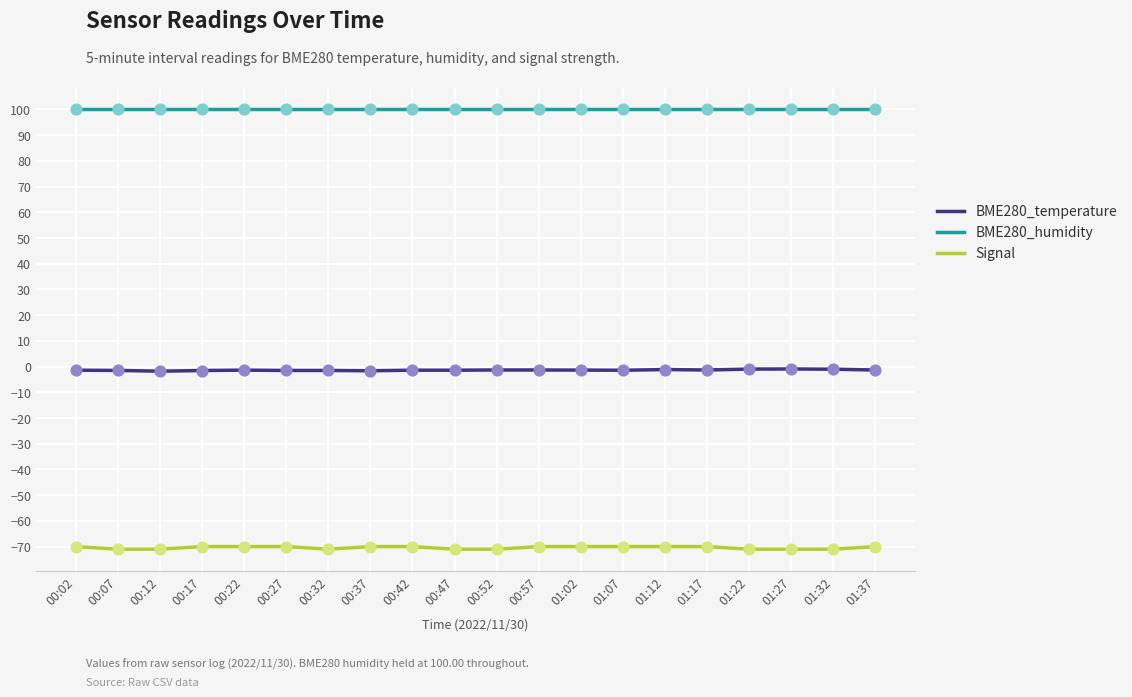

Which series has the largest total across all categories?

BME280_humidity